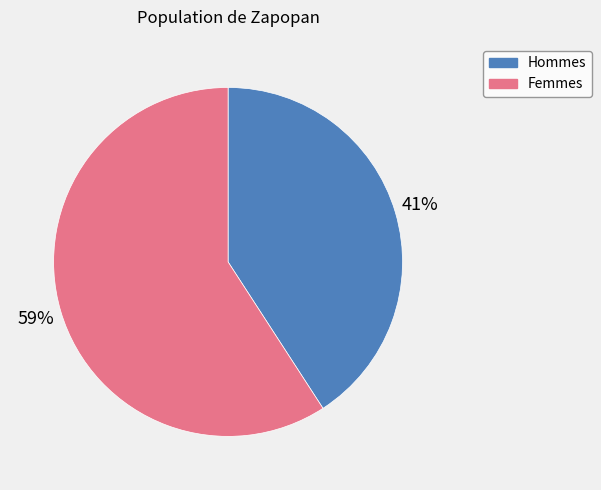

Is there any slice that represents more than half of the pie?

Yes